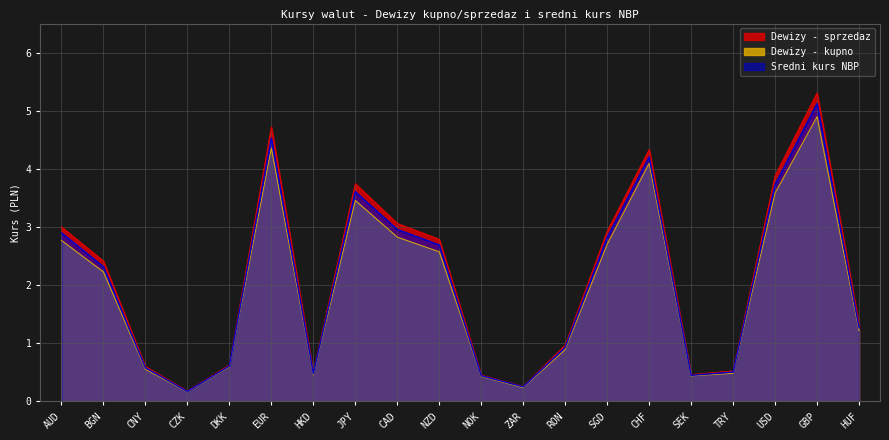

How many interior local peaks does the Dewizy - sprzedaz series have?

4